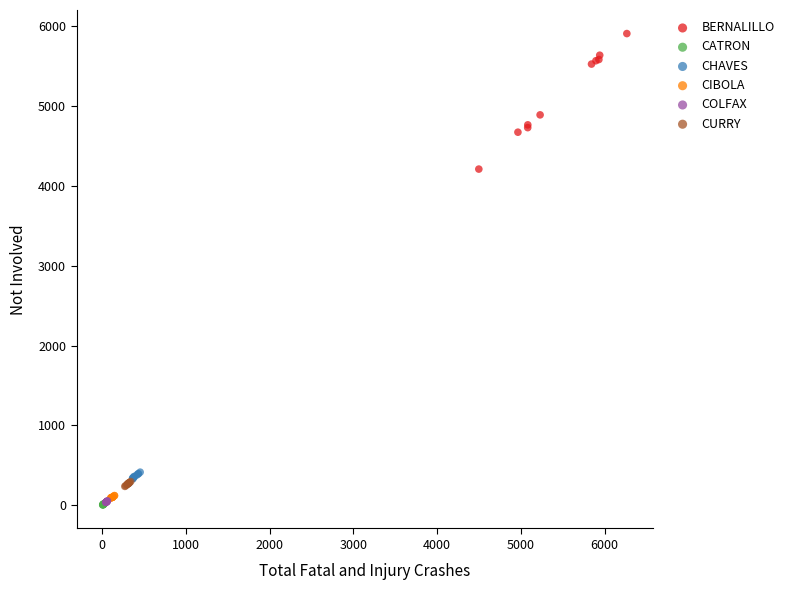

Which series has the largest Y range (max minus min)?

BERNALILLO